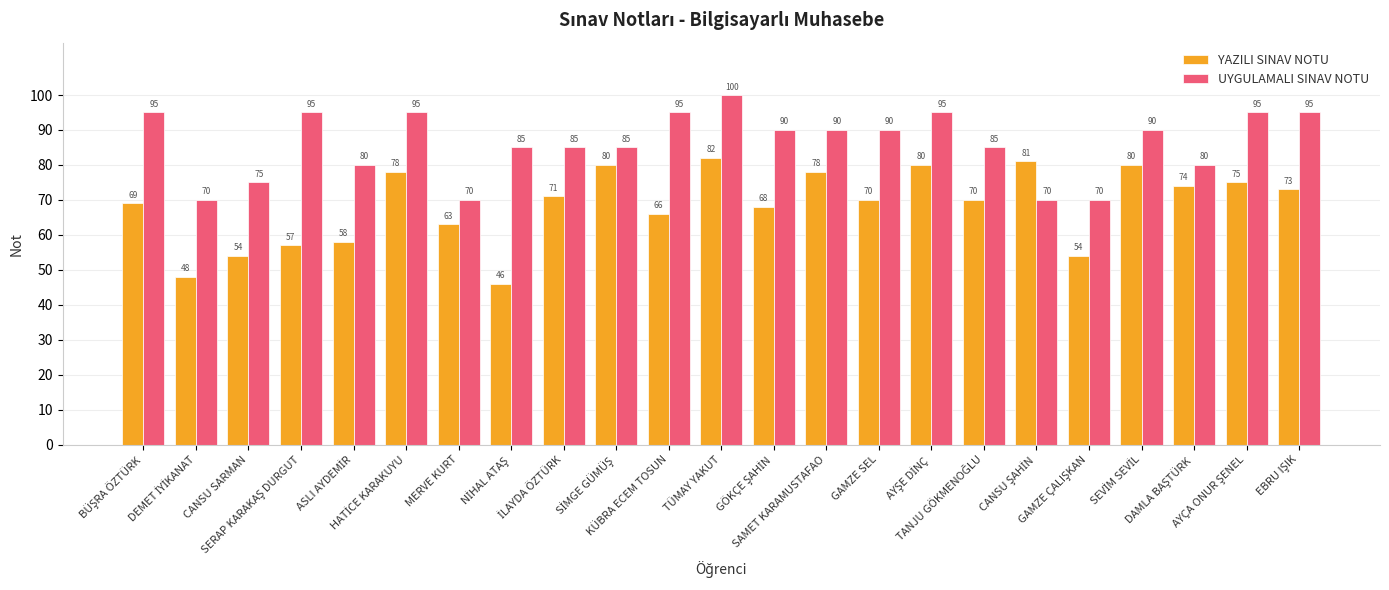

What is the minimum value shown in the chart?

46